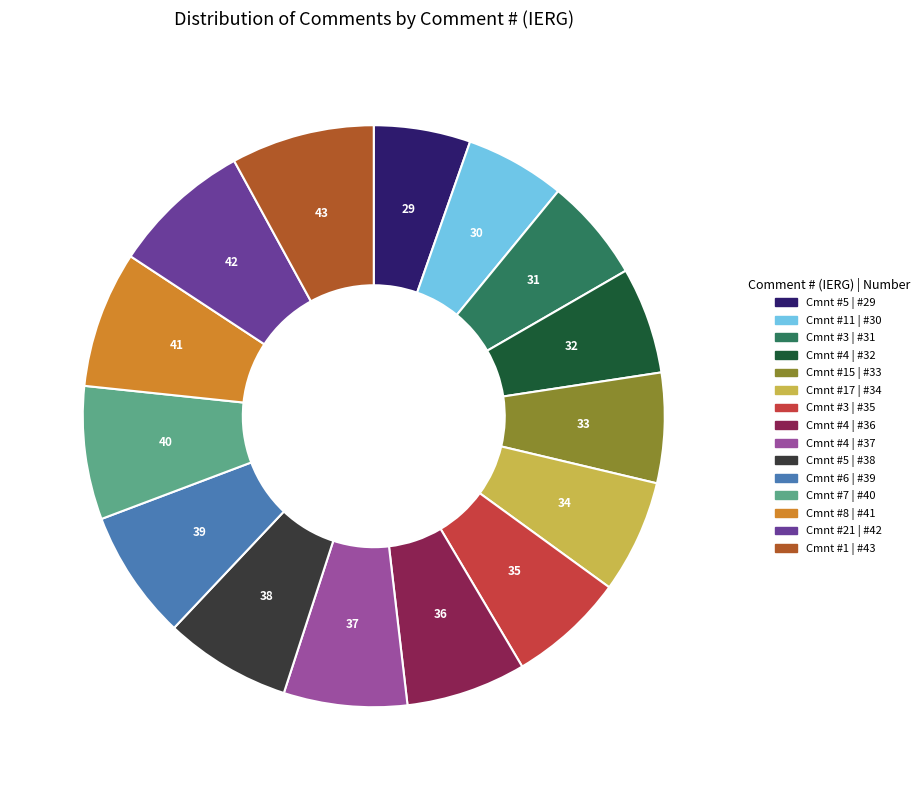

How many segments does this pie chart have?

15